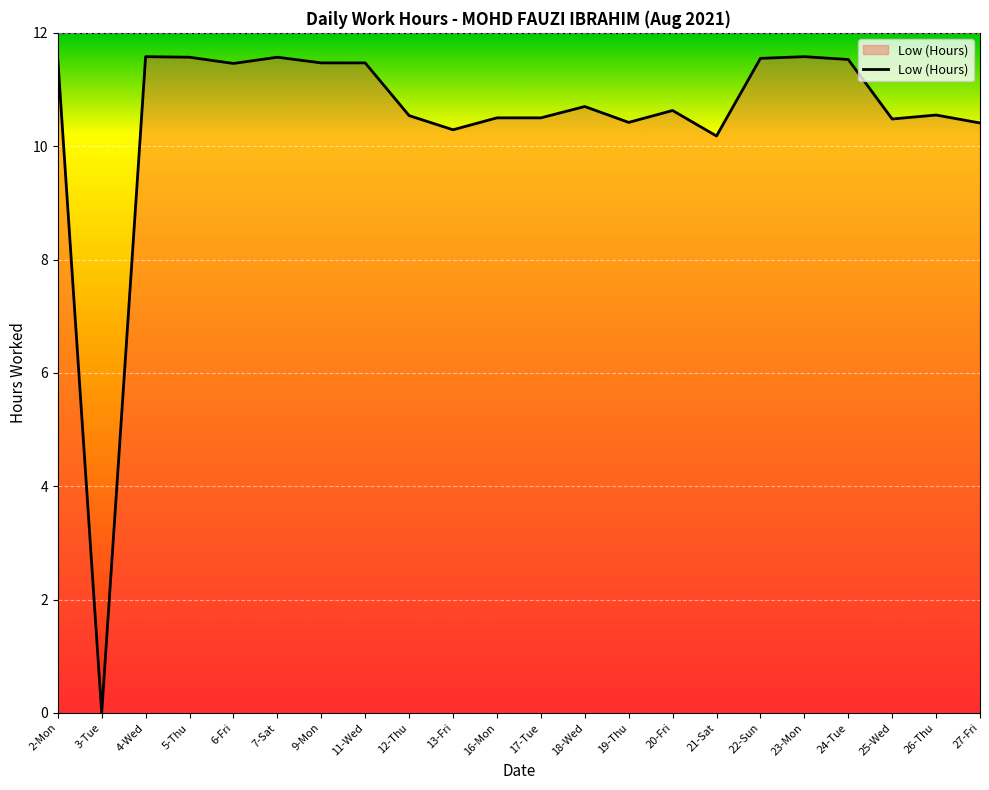

Between 17-Tue and 9-Mon, which is larger?

9-Mon